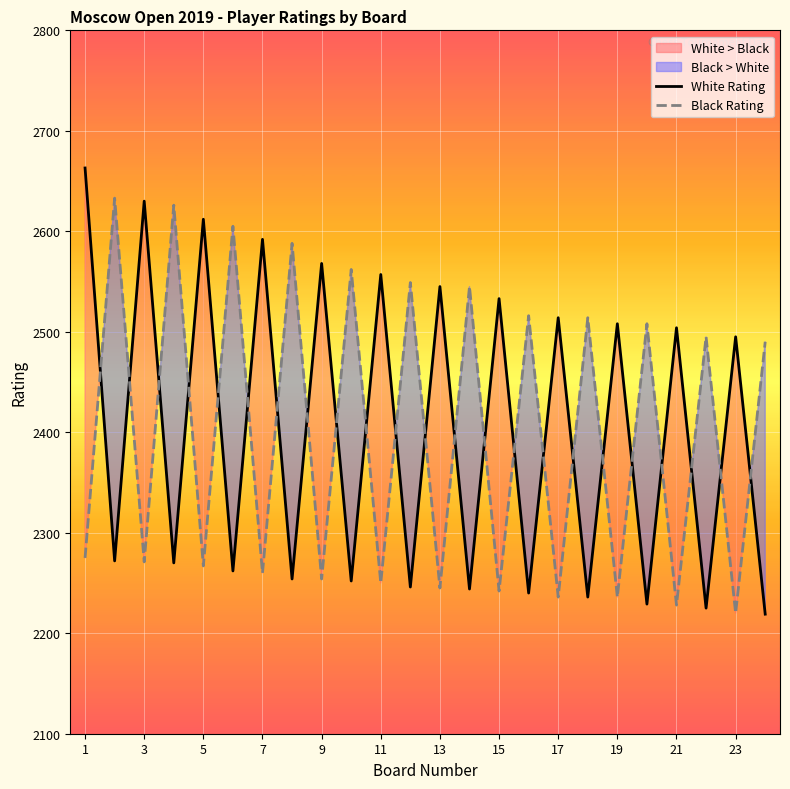

At which category does the chart reach its peak across all series?

1